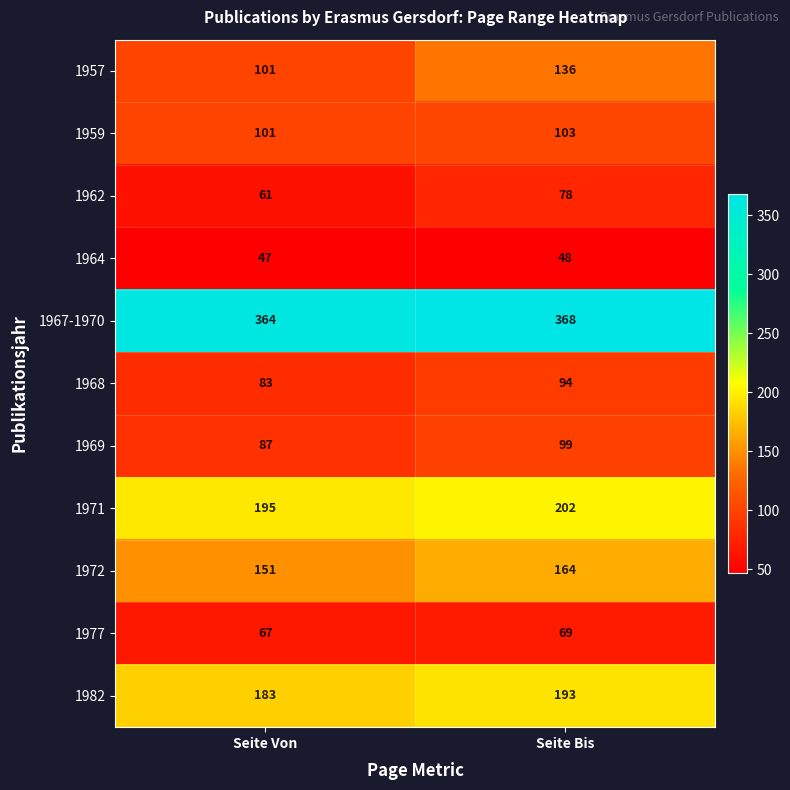

What is the difference between the maximum and minimum values in the 1971 series?

7